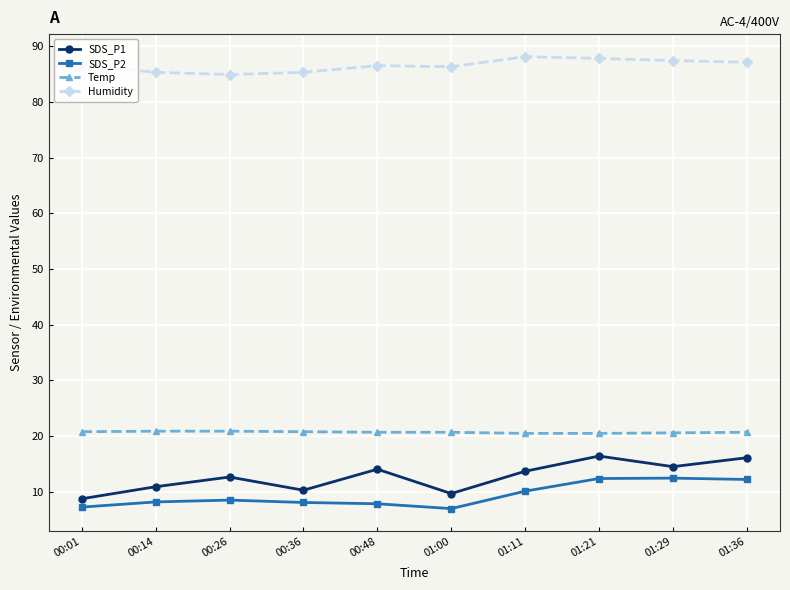

What is the value of the Temp point at the 8th from the left?

20.5